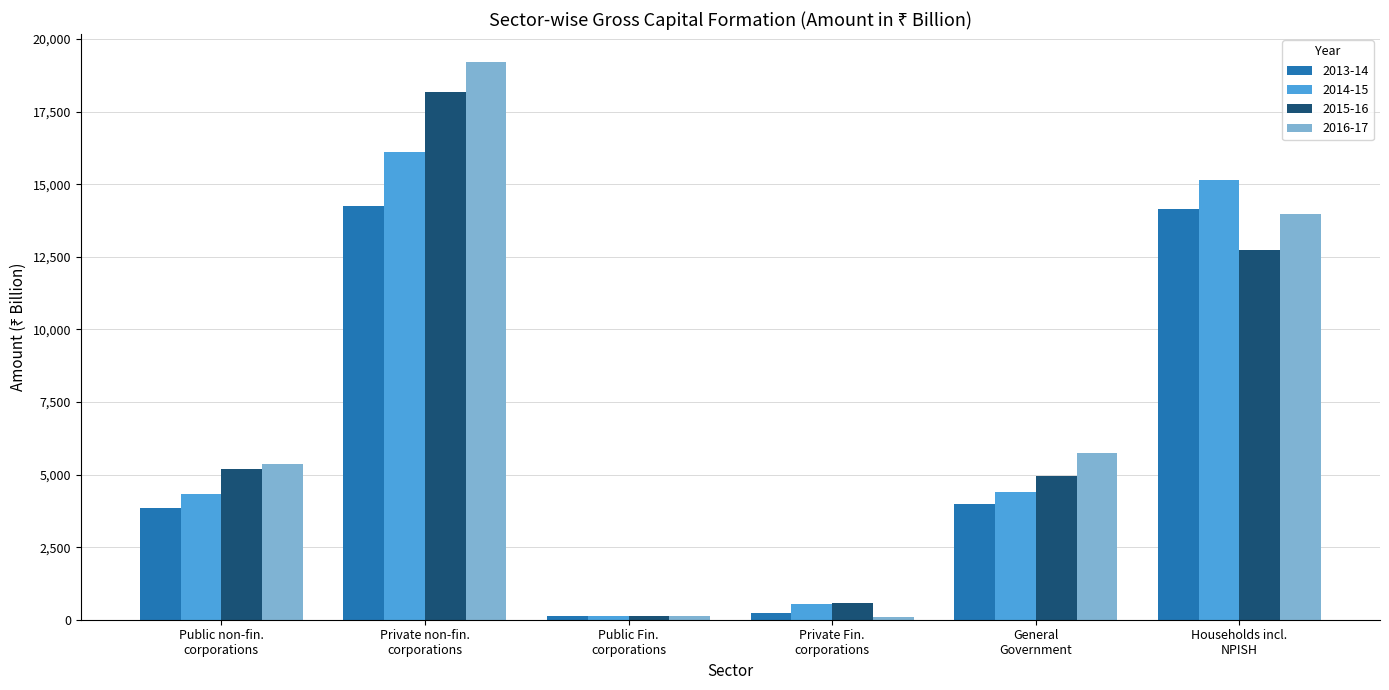

What is the difference between the second highest and minimum values in the 2013-14 series?

14029.4